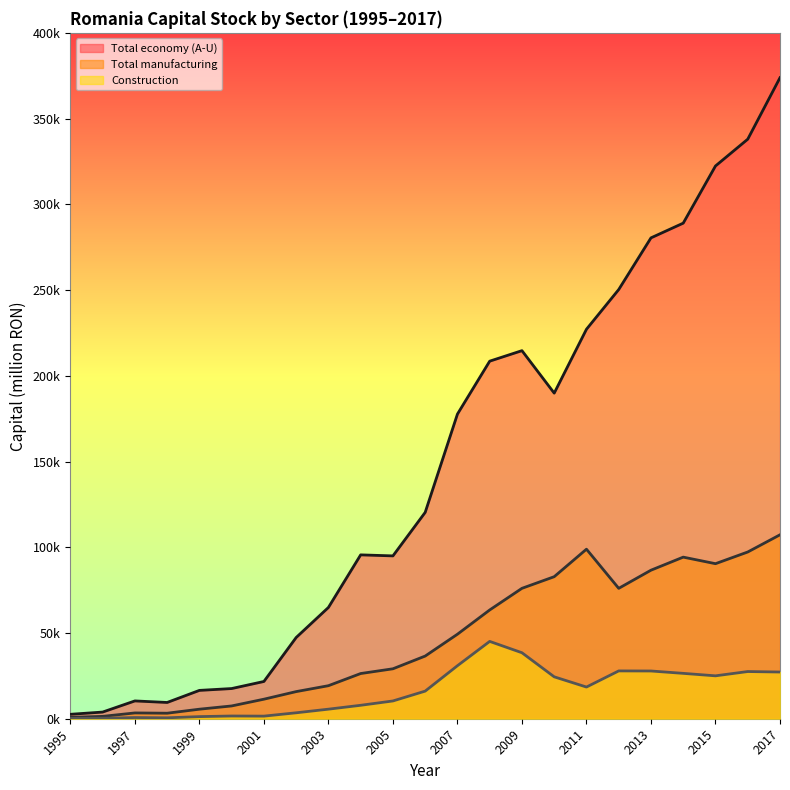

How many lines are shown in the chart?

3